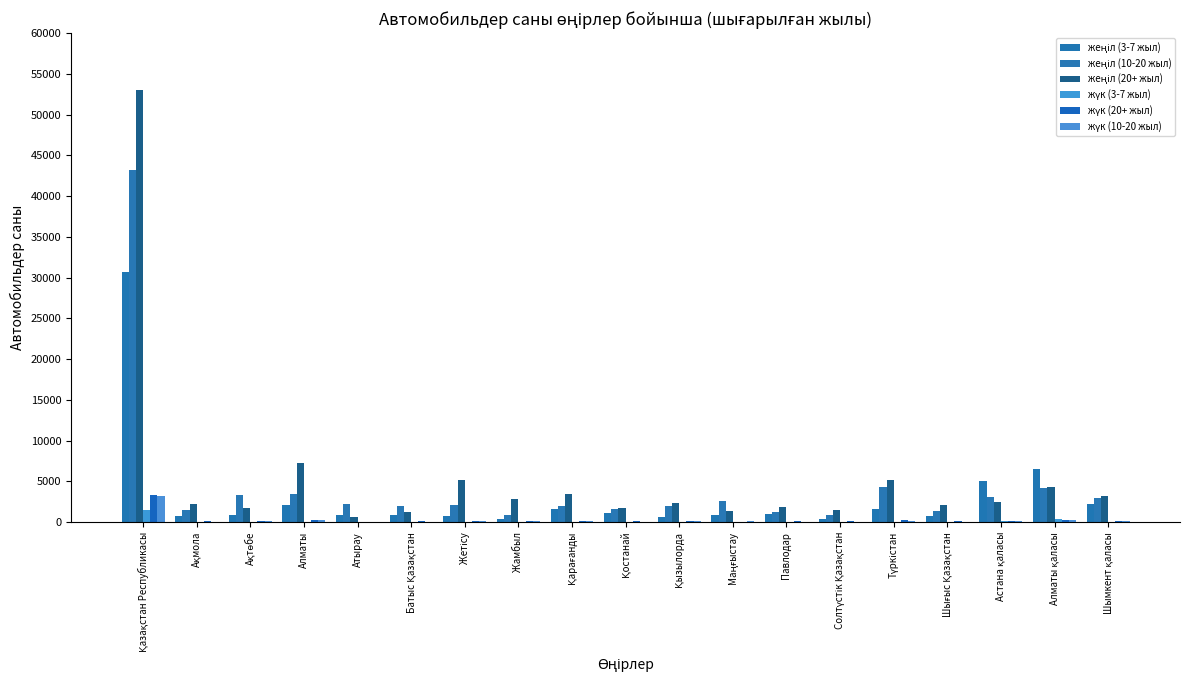

Are the bars grouped side by side (vs. stacked)?

Yes